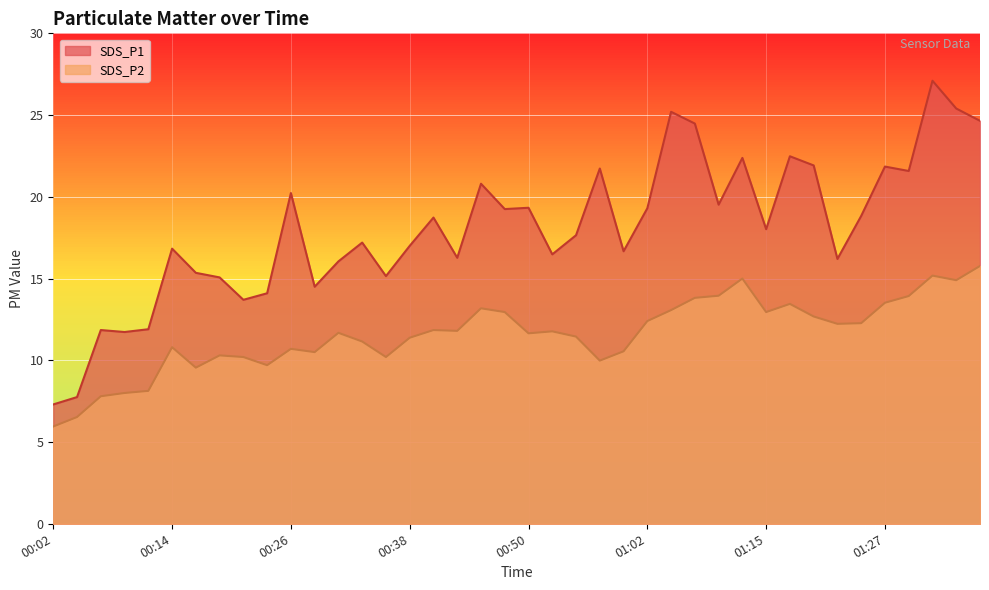

What is the difference between the highest and lowest values at 00:31?

4.4